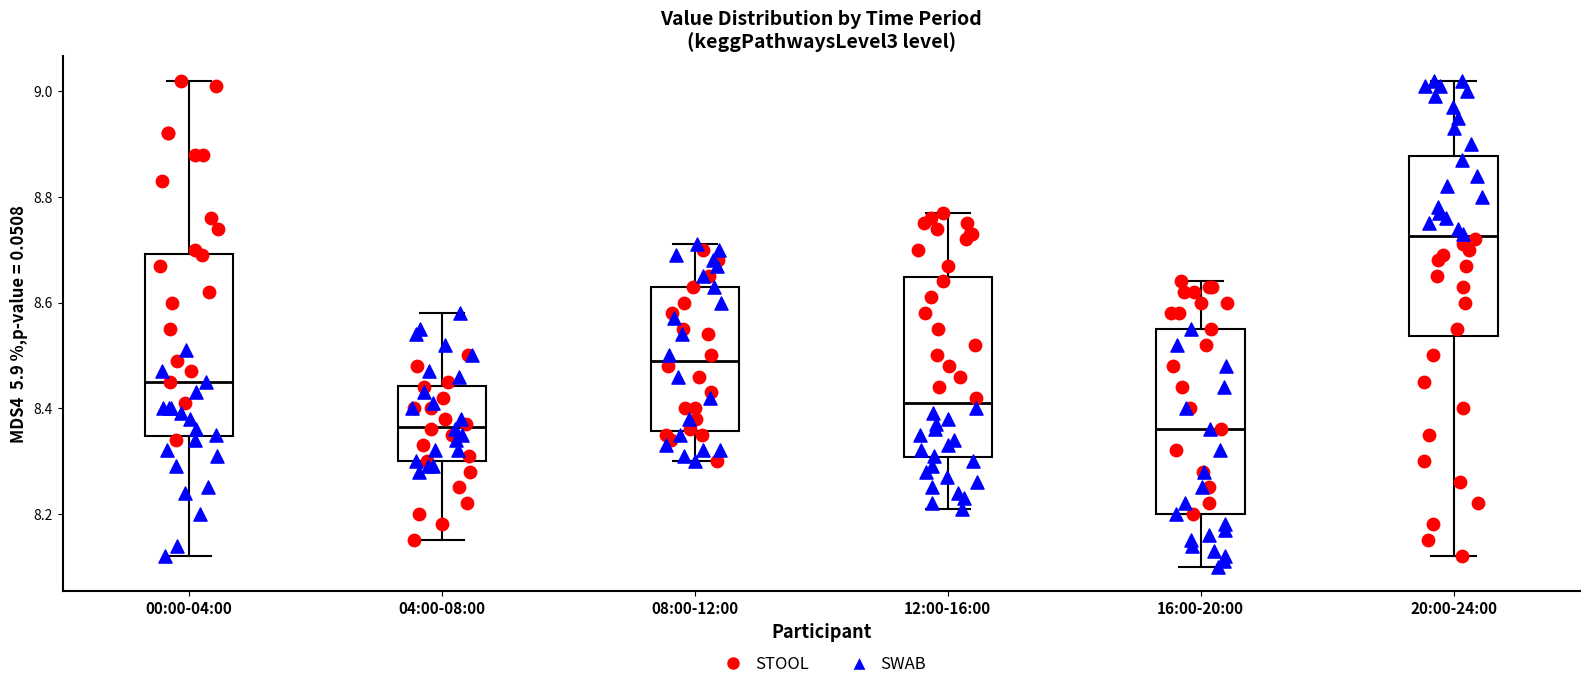

Where does the median line of the box for 08:00-12:00 sit on the y-axis? The values are not printed on the chart, so give them approximately, as read against the axis.

8.50